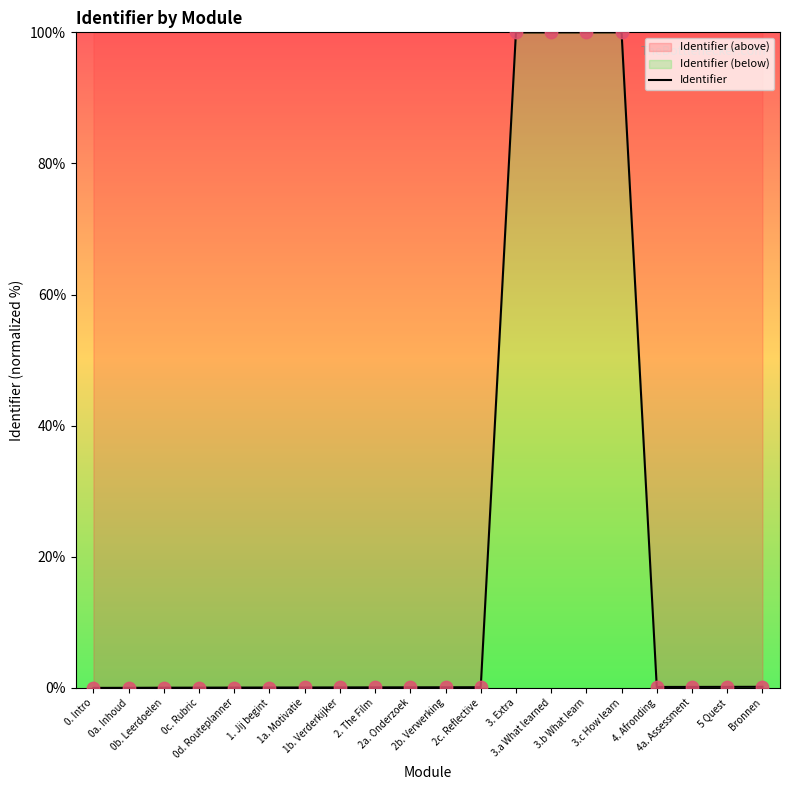

What is the change in value from 0. Intro to 3.c How learn?

+100.0